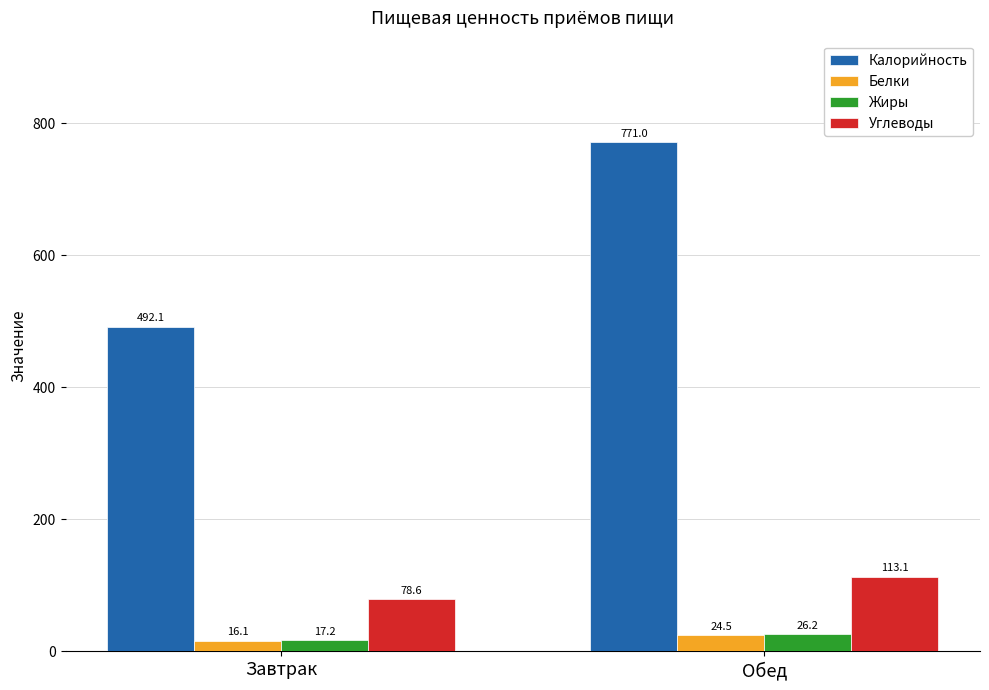

How many categories are shown in the chart?

2